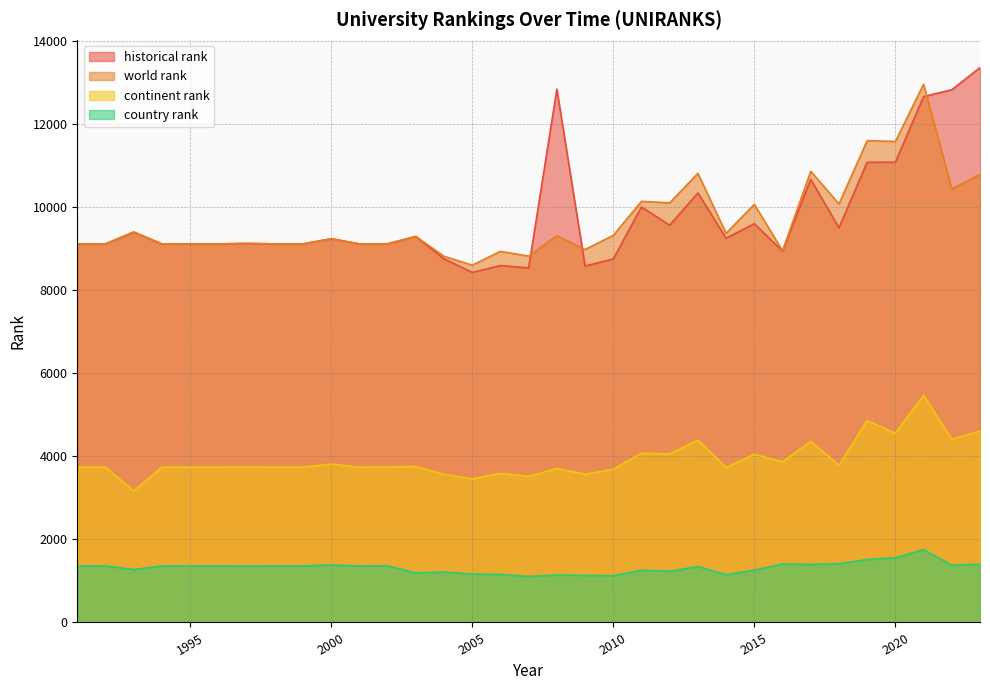

Reading left to right, what are all the values shown in this chart?

world rank: 9118	9118	9404	9118	9118	9118	9130	9118	9118	9243	9118	9121	9297	8820	8606	8938	8824	9315	8983	9323	10143	10107	10817	9373	10071	8953	10868	10081	11605	11585	12964	10439	10791
continent rank: 3741	3741	3169	3741	3741	3741	3743	3741	3741	3814	3741	3743	3758	3569	3459	3593	3519	3708	3572	3688	4078	4060	4392	3731	4052	3870	4363	3786	4865	4556	5474	4413	4612
country rank: 1361	1361	1275	1361	1361	1361	1360	1361	1361	1385	1361	1362	1194	1214	1166	1157	1109	1143	1134	1125	1258	1234	1347	1153	1261	1410	1399	1416	1516	1559	1753	1380	1404
historical rank: 9118	9118	9404	9118	9118	9118	9130	9118	9118	9243	9118	9121	9297	8758	8431	8597	8539	12845	8586	8755	10006	9568	10345	9255	9605	8943	10674	9507	11084	11085	12667	12831	13365